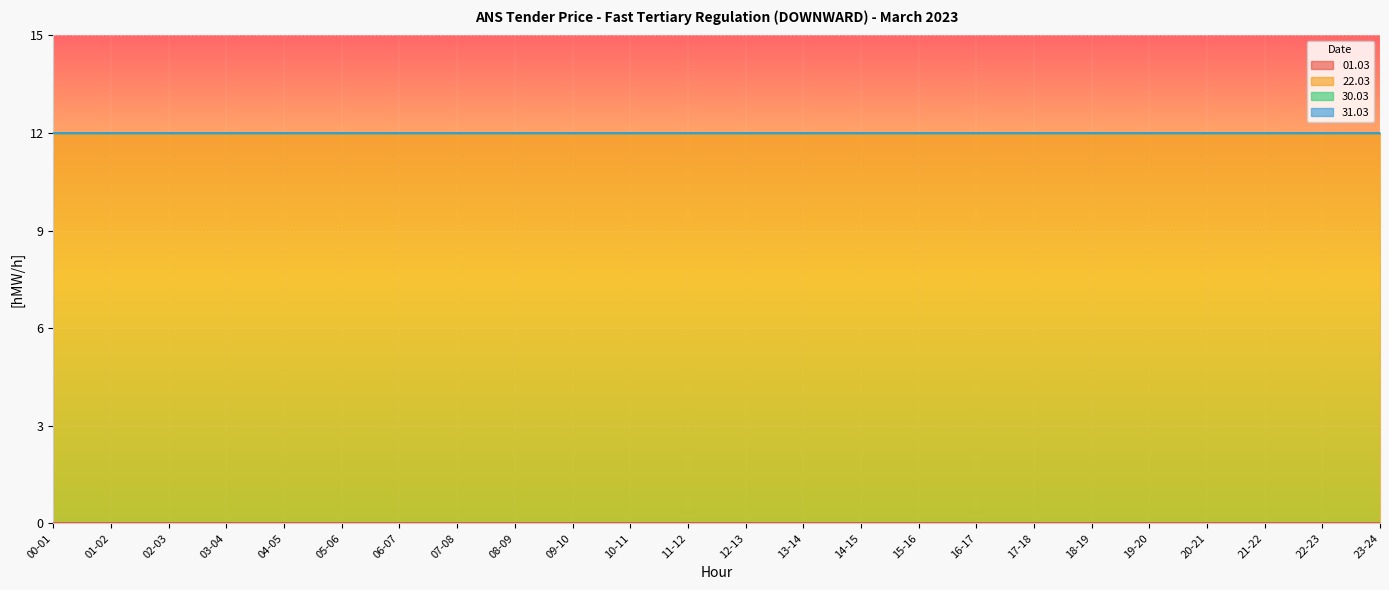

What is the difference between the highest and lowest values at 08-09?

12